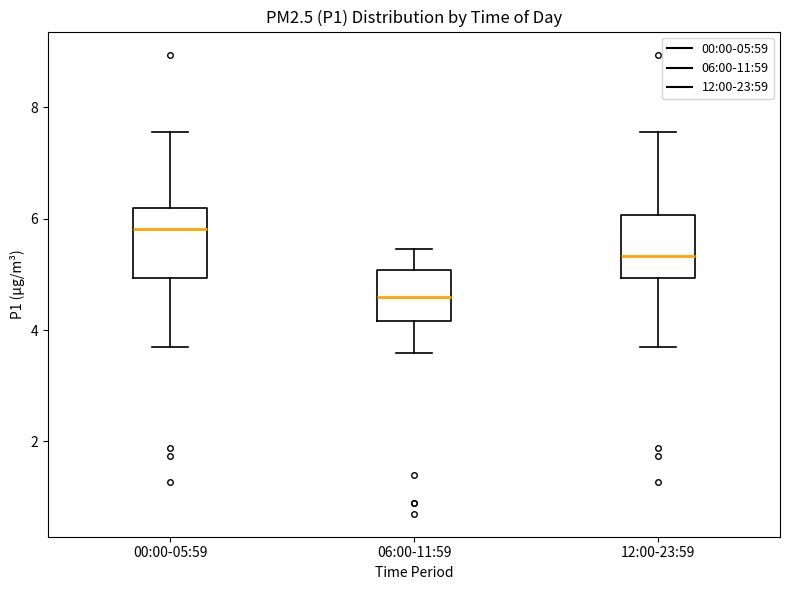

Reading left to right, read every box against the y-axis: the position of its median line, the range the box covers, and the ends of its whiskers. The values are not printed on the chart, so give them approximately, as read against the axis.

00:00-05:59: median 5.8, box 5.0 to 6.2, whiskers 3.8 to 7.6
06:00-11:59: median 4.6, box 4.2 to 5.0, whiskers 3.6 to 5.4
12:00-23:59: median 5.4, box 5.0 to 6.0, whiskers 3.8 to 7.6